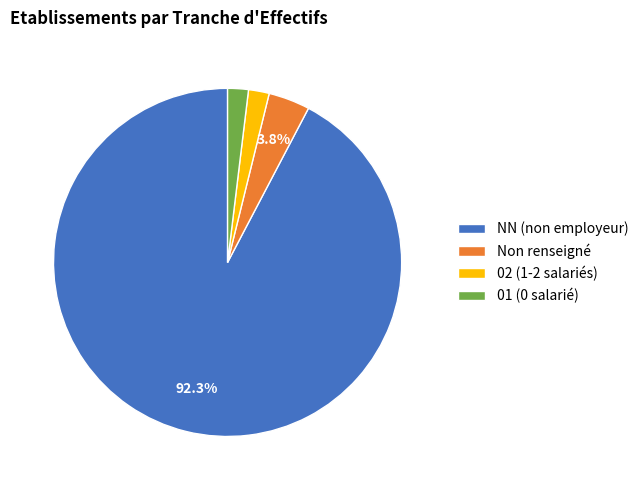

Which category has the biggest portion of the pie?

NN (non employeur)